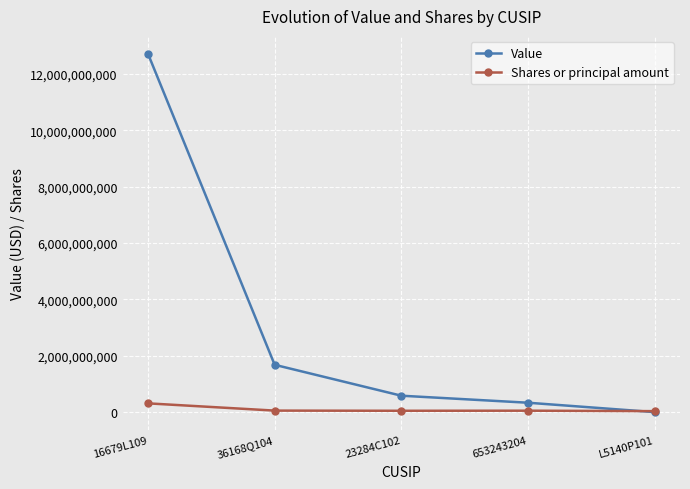

How many distinct data groups are displayed?

2